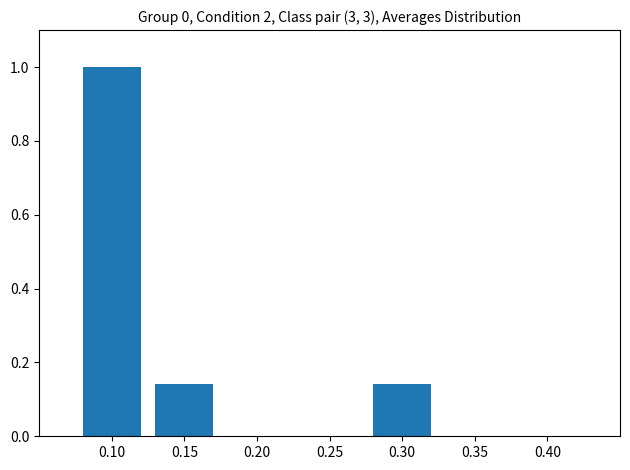

Which label corresponds to the largest value in the chart?

0.10